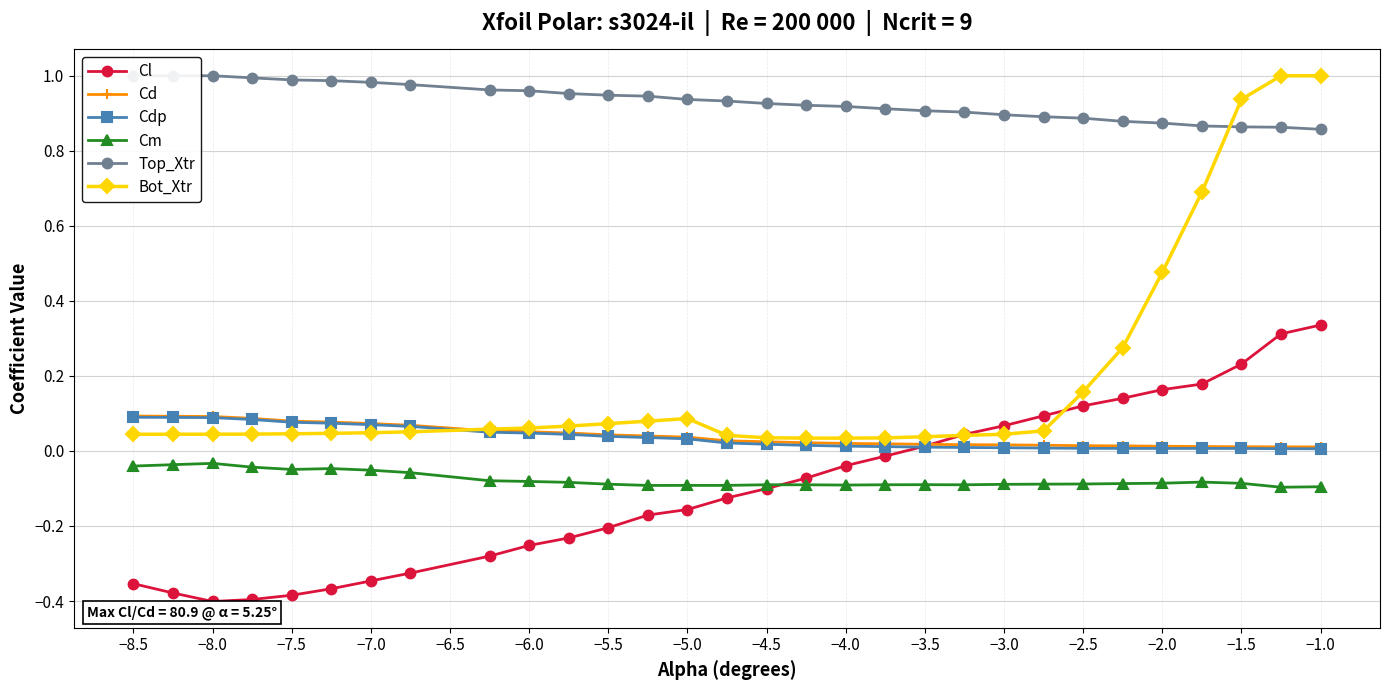

At which label does Cm reach its peak?

−8.0